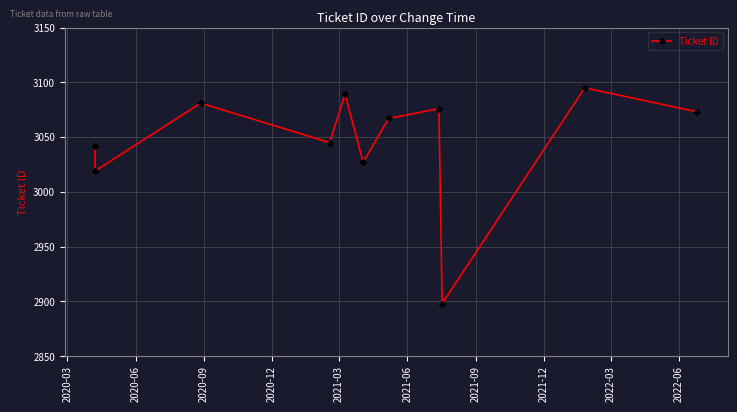

Does the chart display data point markers on the line(s)?

Yes